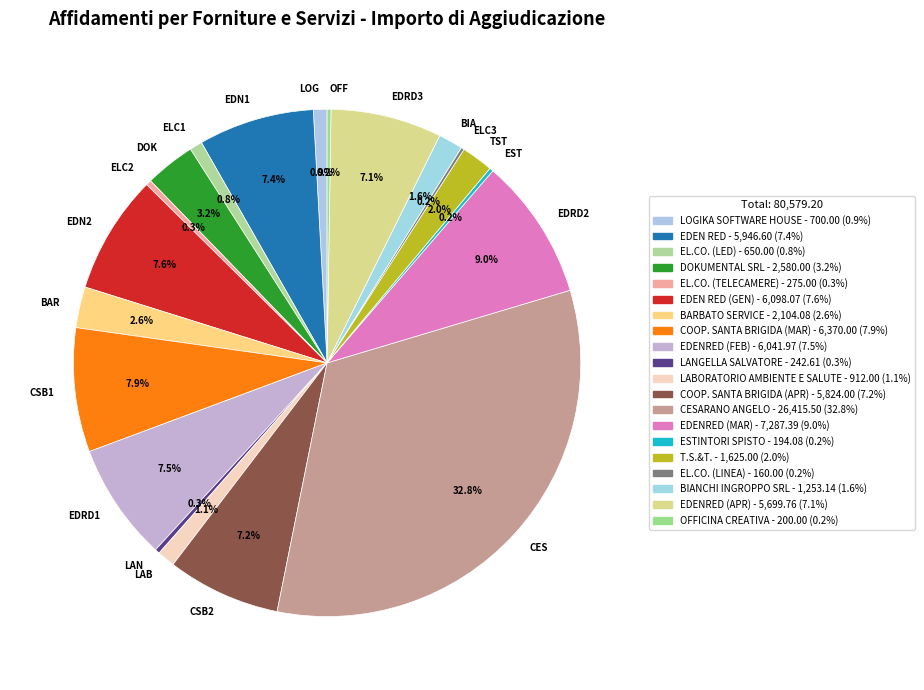

What is the ratio of the value at EDRD1 to the value at EDRD3?

1.1